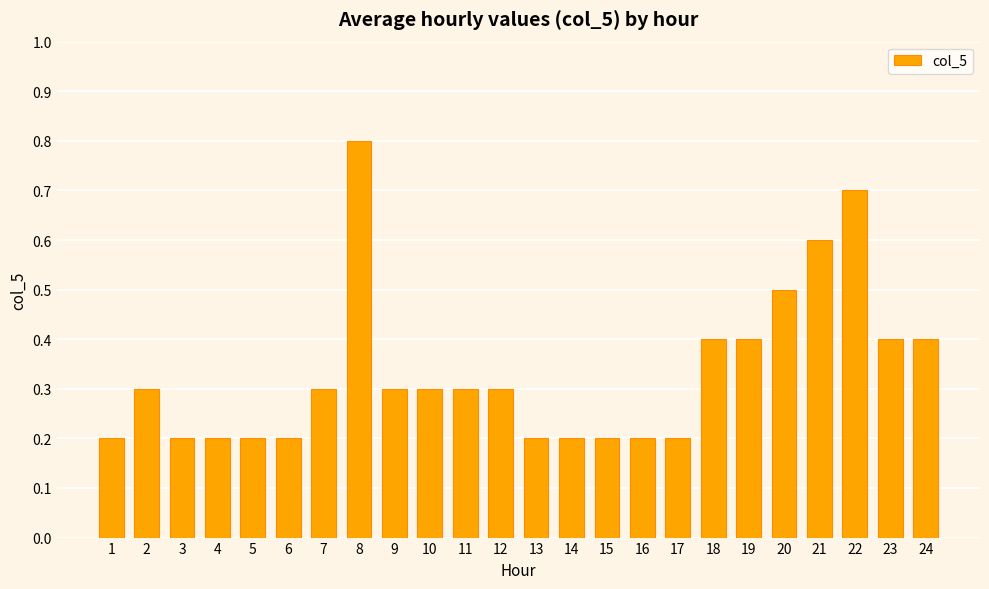

Are the bars horizontal?

No